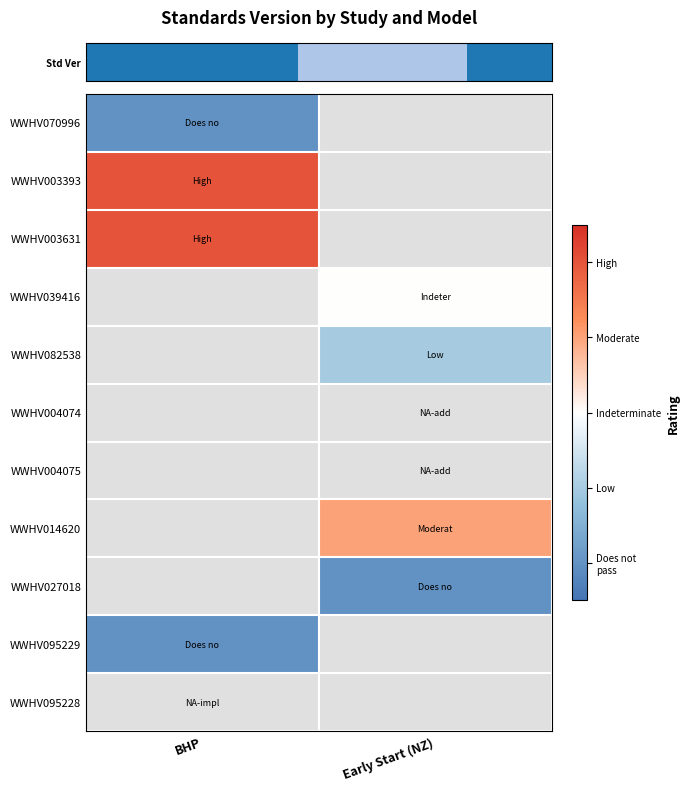

What is the smallest value displayed?

-2.0